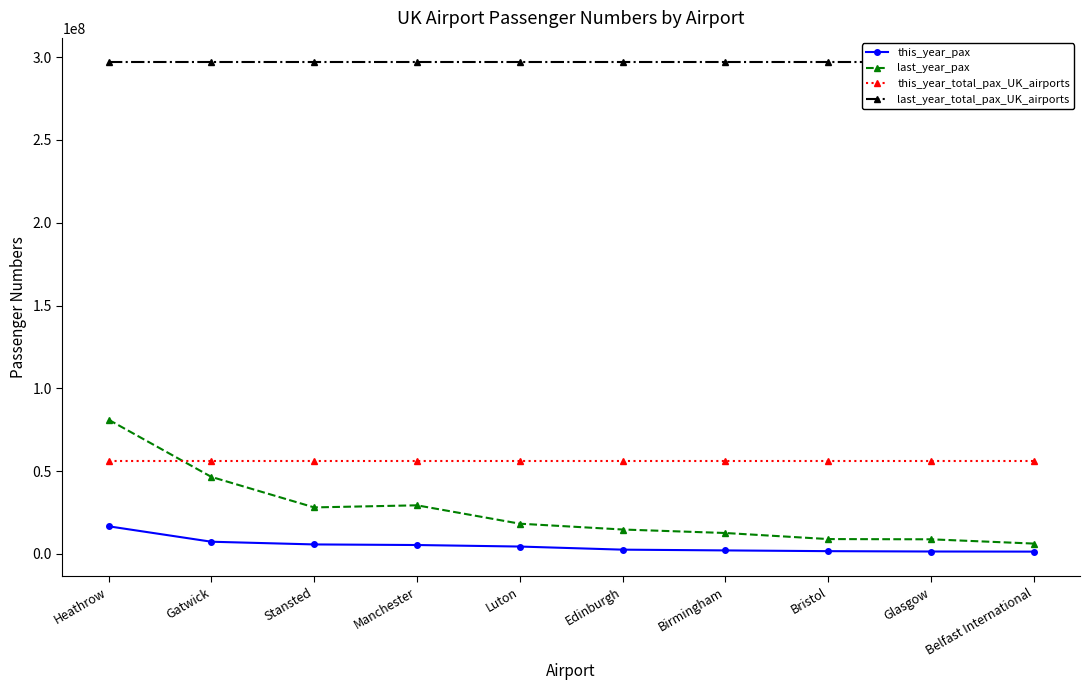

How many data points in last_year_pax are above 18268031?

4